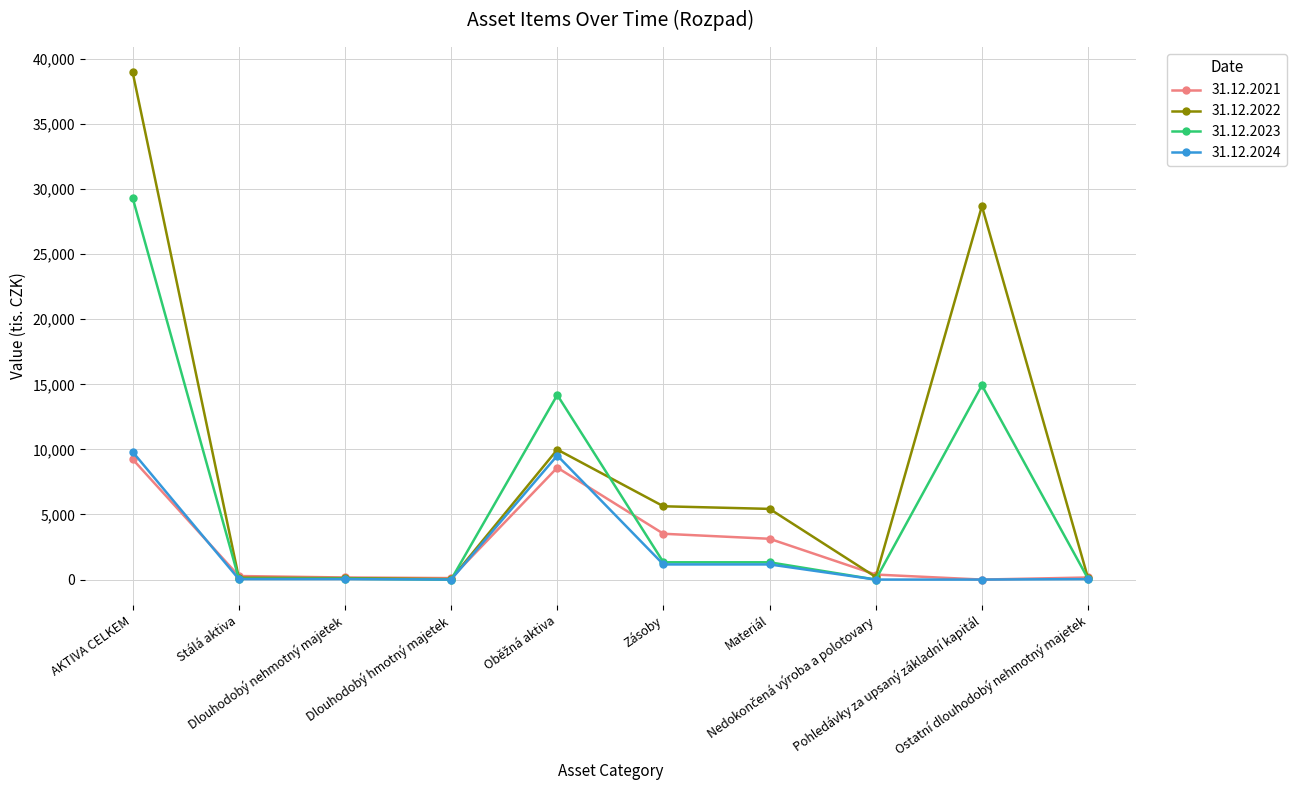

What is the greatest value displayed?

38970